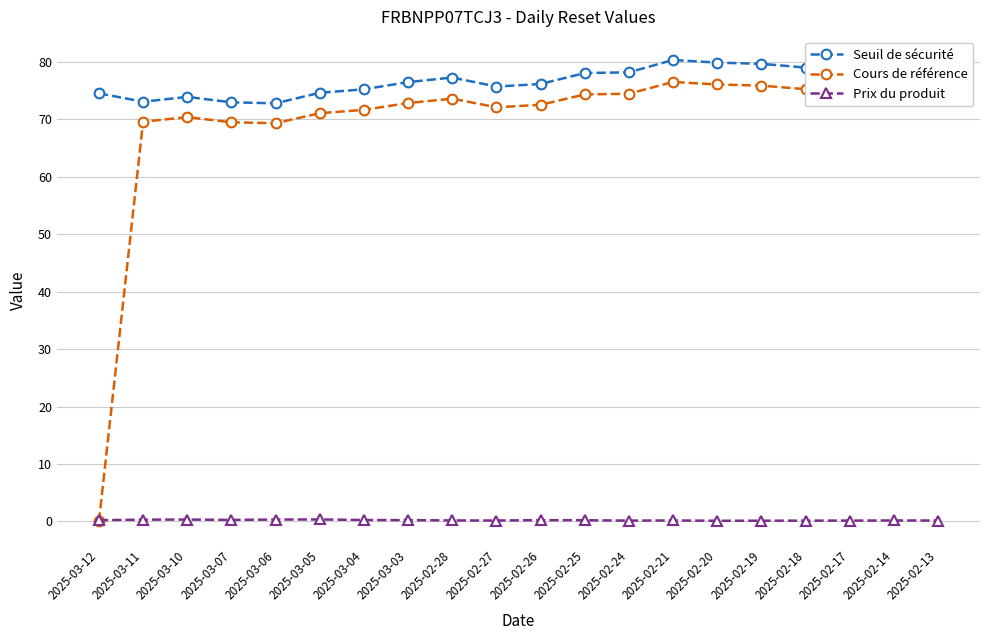

True or false: Seuil de sécurité and Cours de référence intersect in this chart.

False